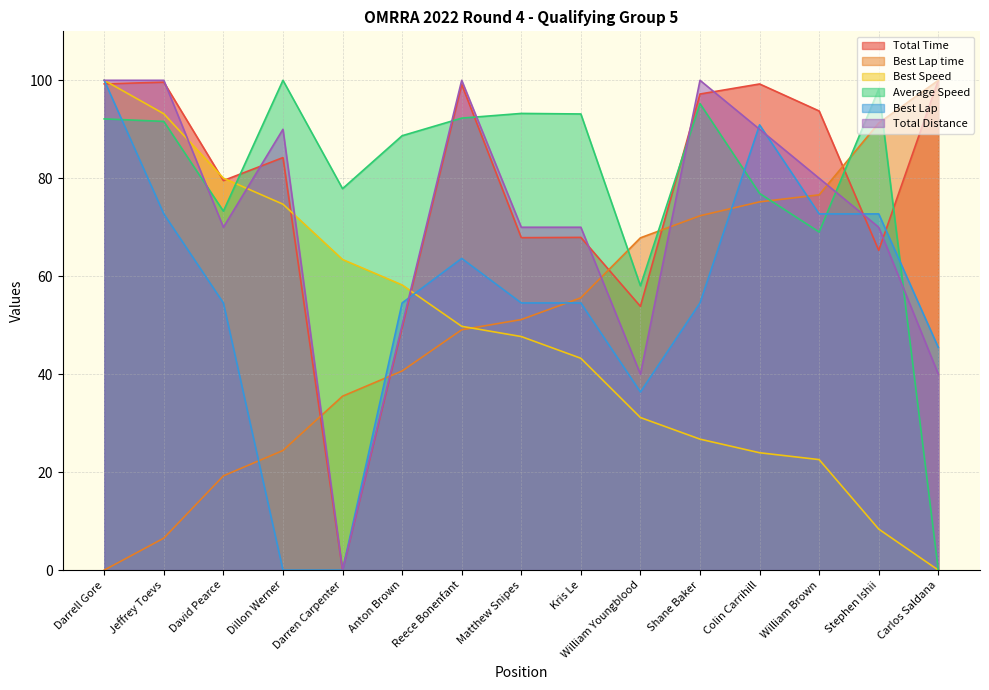

What is the difference between the Total Distance values at Shane Baker and Kris Le?

30.0